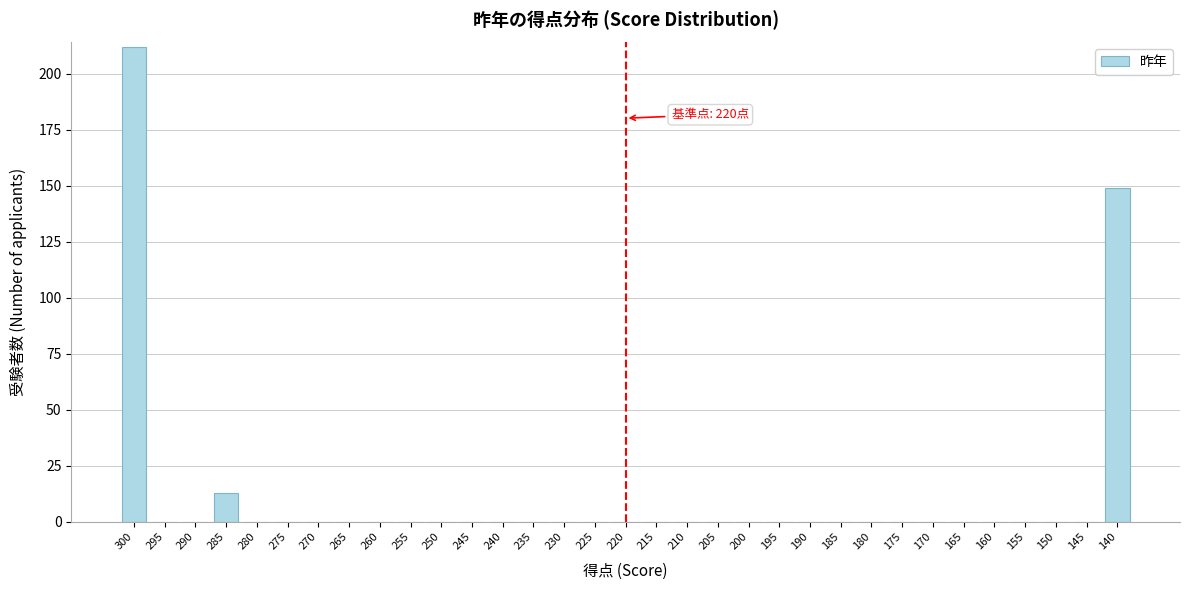

Which category has the highest value across all series?

300